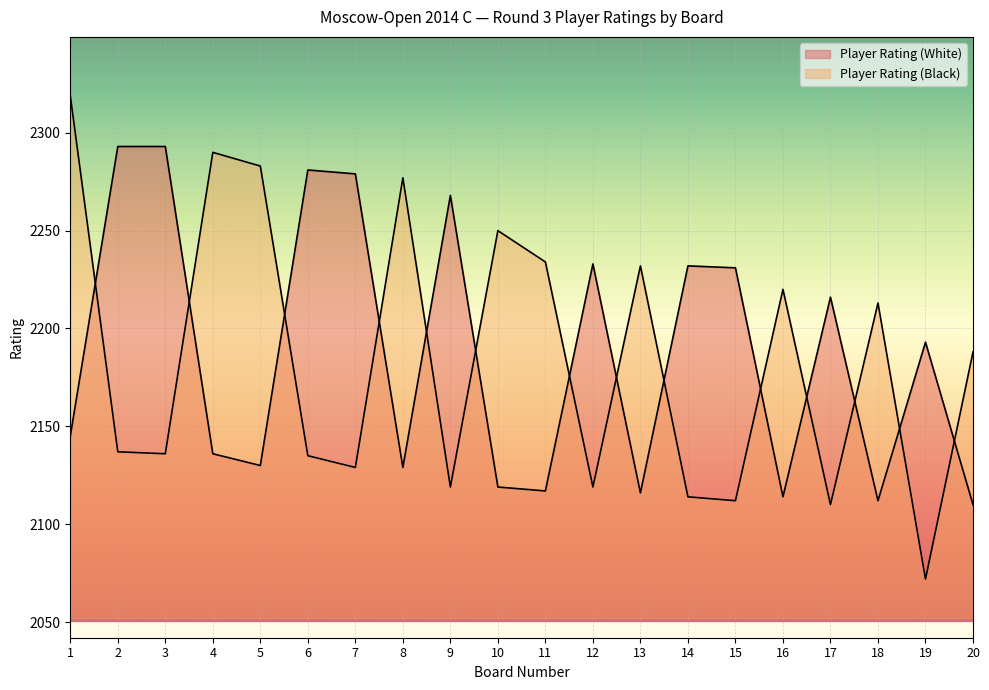

What is the value of the Player Rating (Black) point at the 10th from the left?

2250